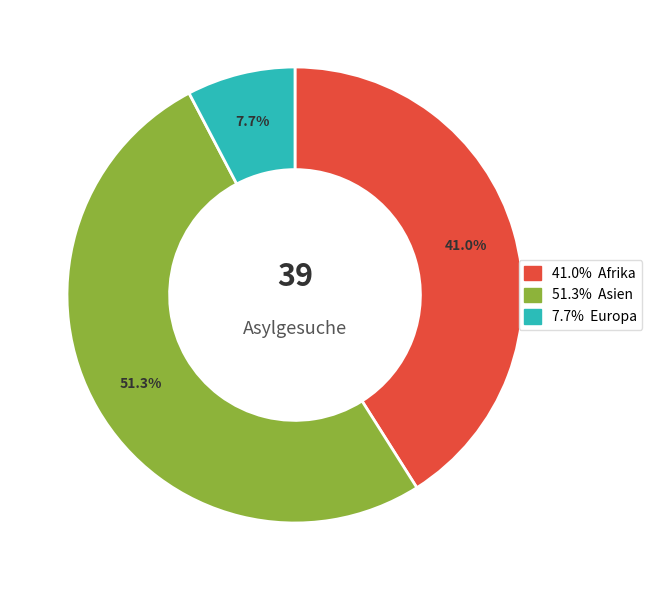

How many segments does this pie chart have?

3